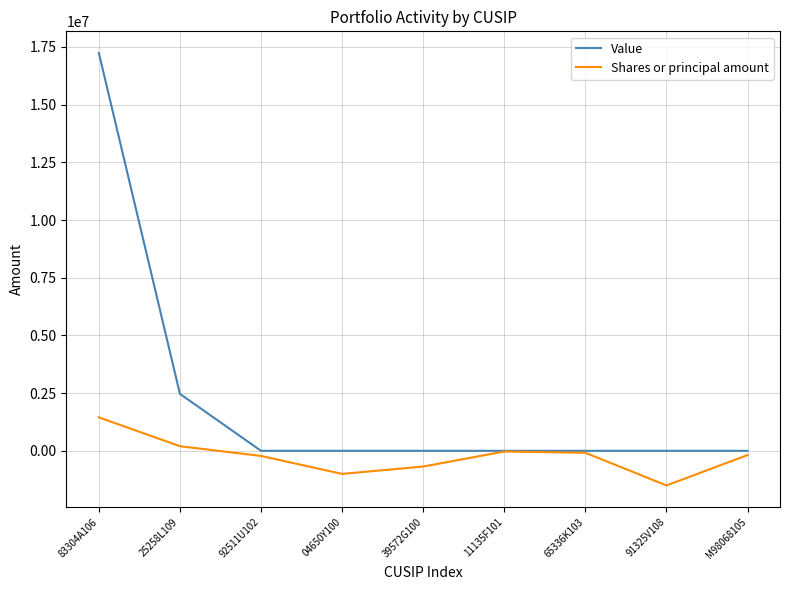

The value of Value at 65336K103 is 7822020. True or false?

False